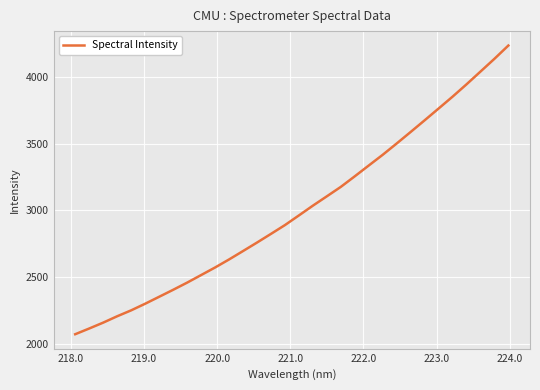

True or false: there are more than 2 points higher than both neighbors.

False